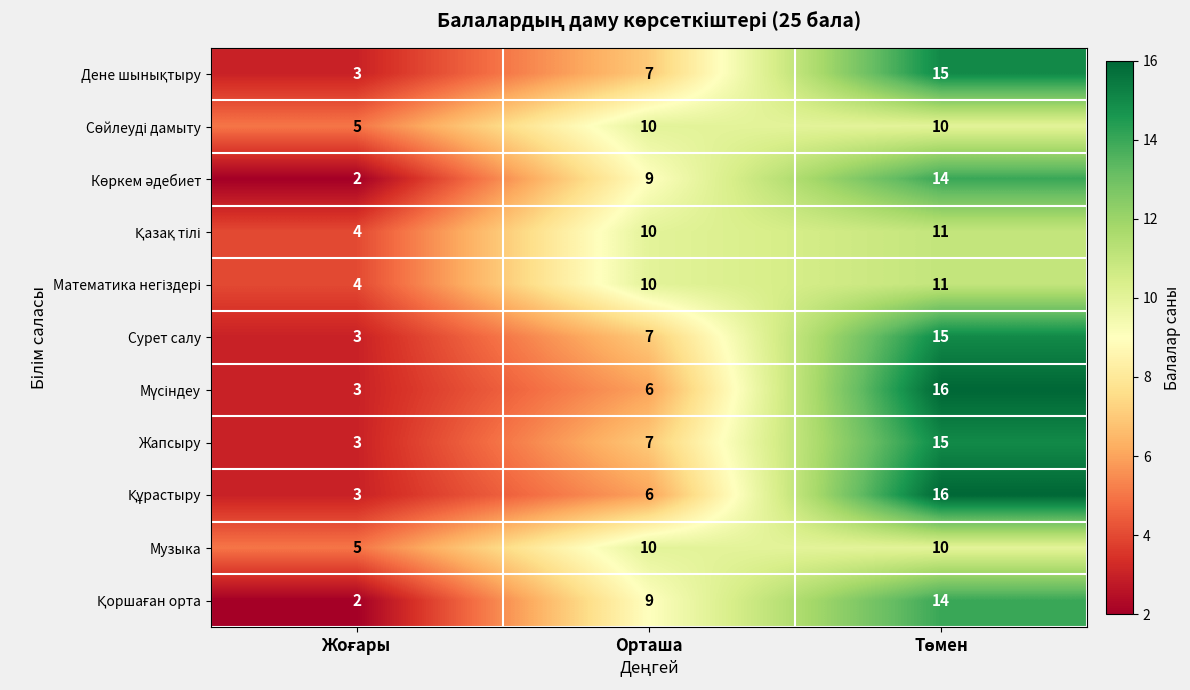

What is the spread (max minus min) of values at Орташа?

4